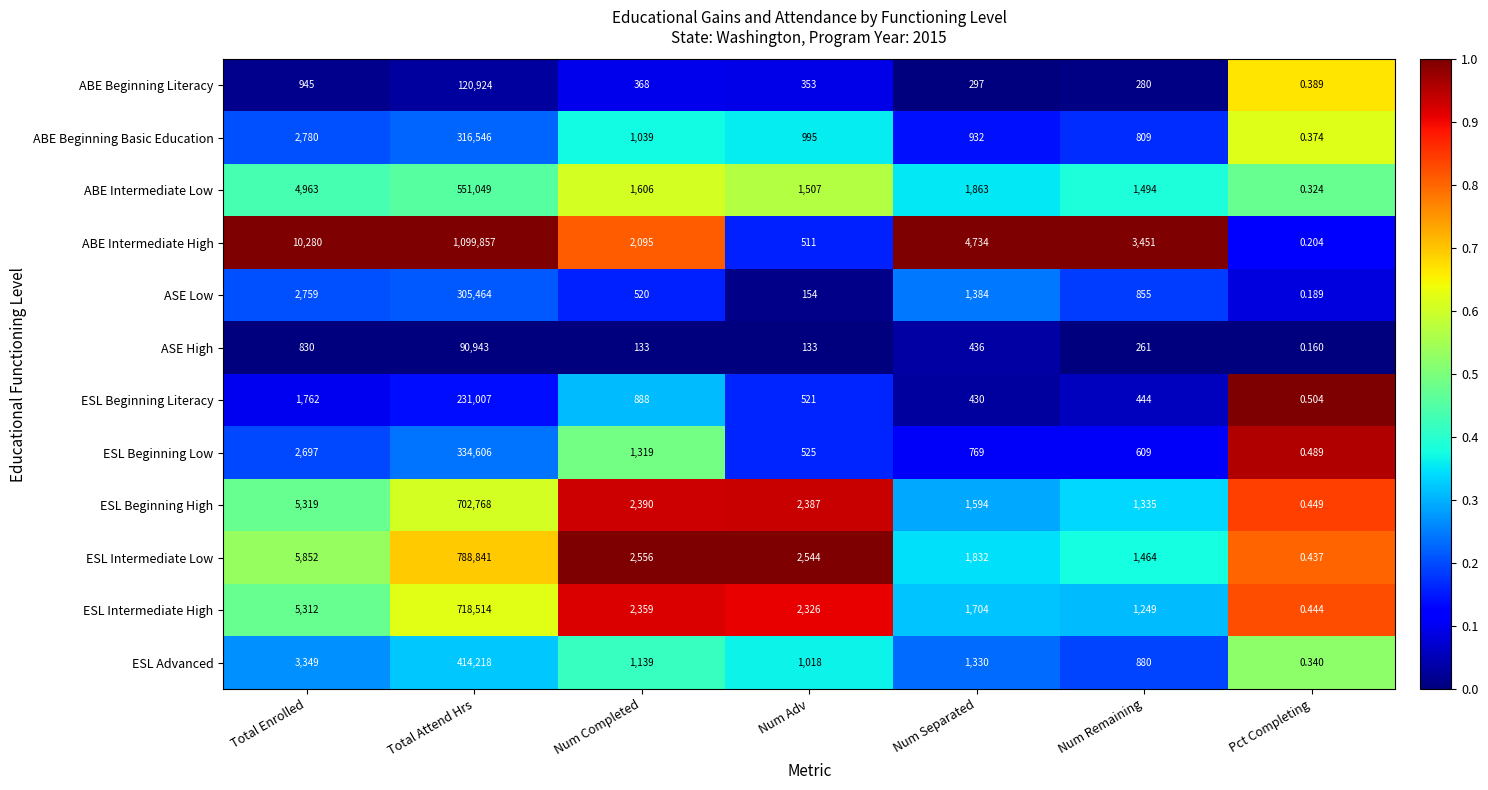

Which series changed the most between Total Enrolled and Num Remaining?

ABE Intermediate High